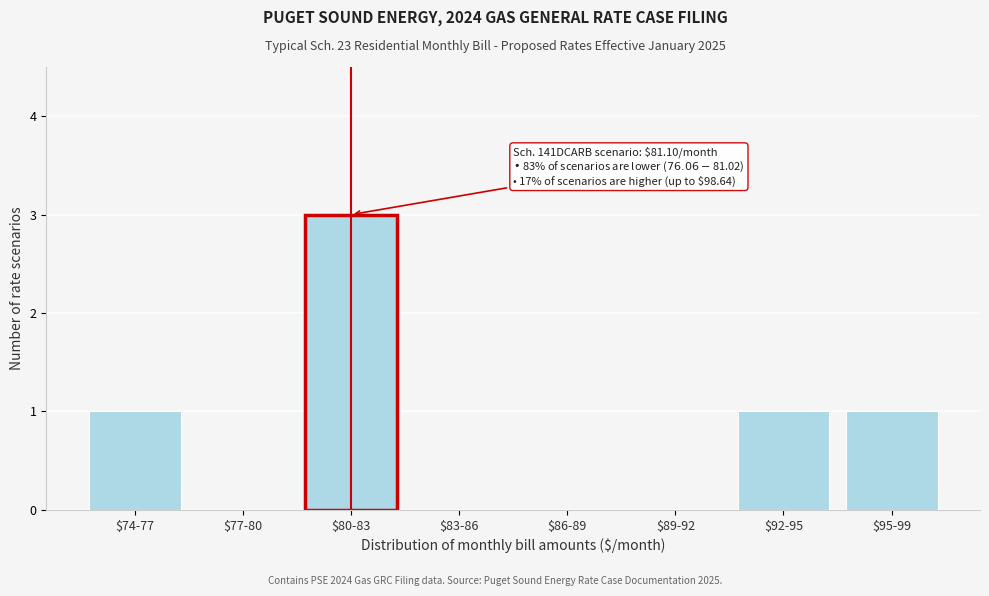

Which label corresponds to the largest value in the chart?

$80-83